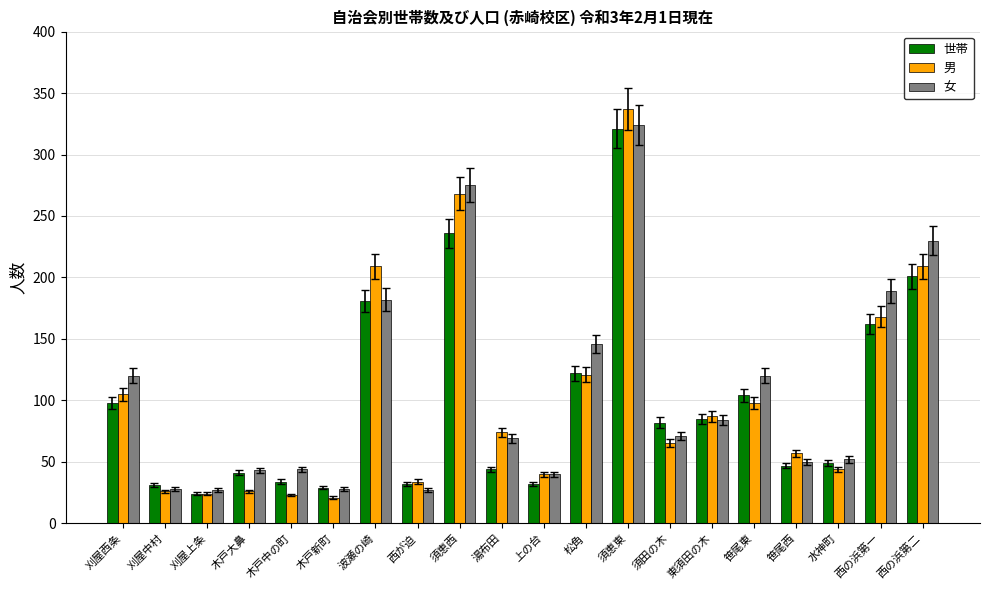

Where is 男 nearest to the value 179?

西の浜第一